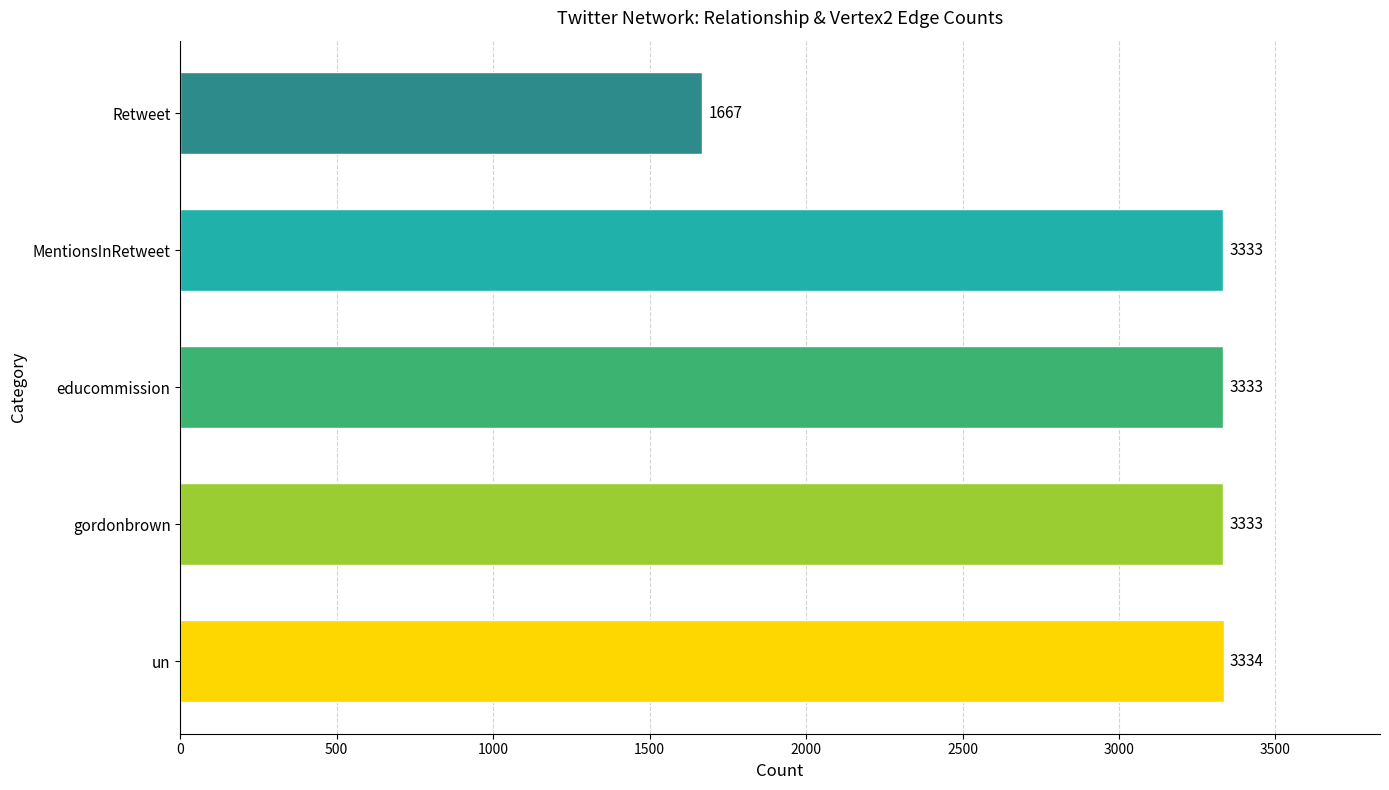

Approximately how many times larger is the value at Retweet compared to educommission?

0.5